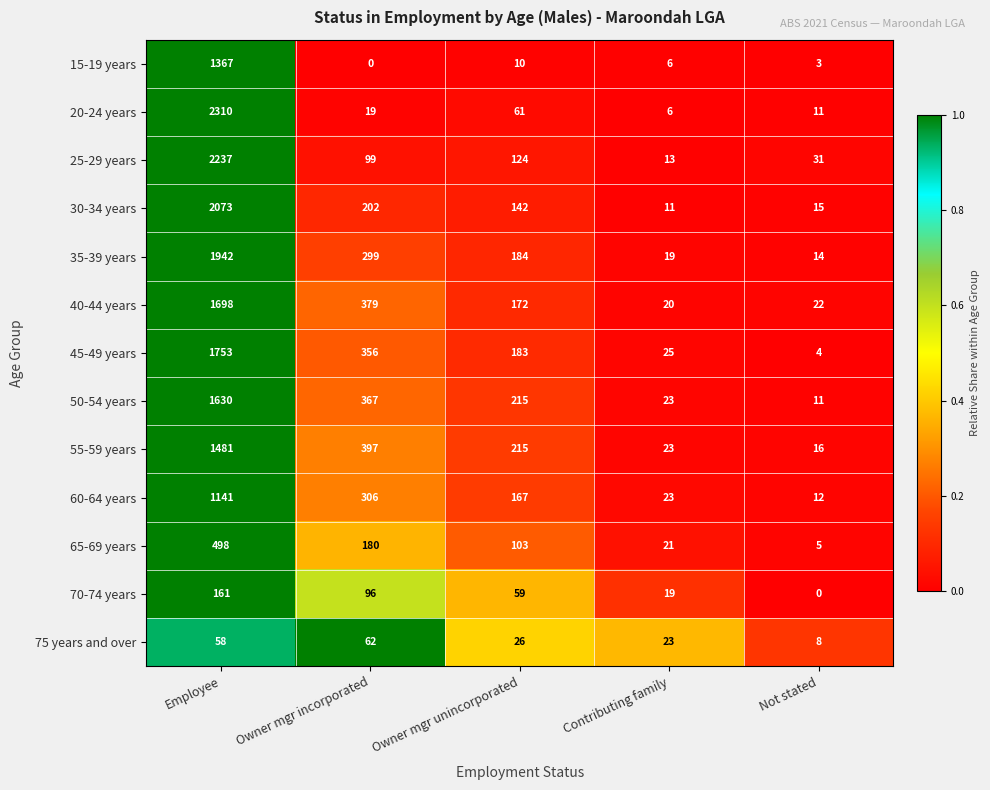

What is the average value of the 70-74 years series?

67